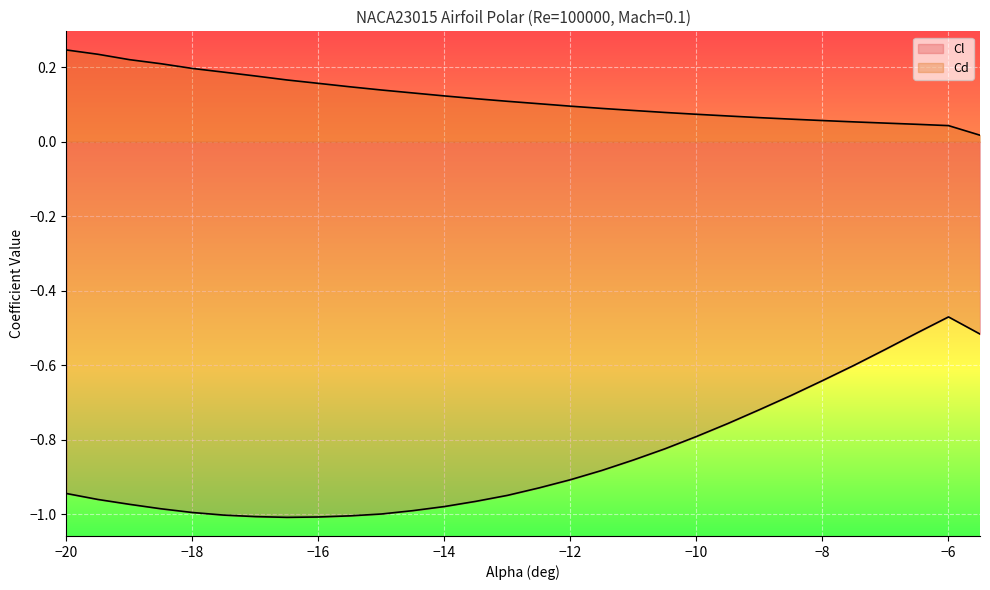

What are all the series names shown in the legend?

Cl, Cd